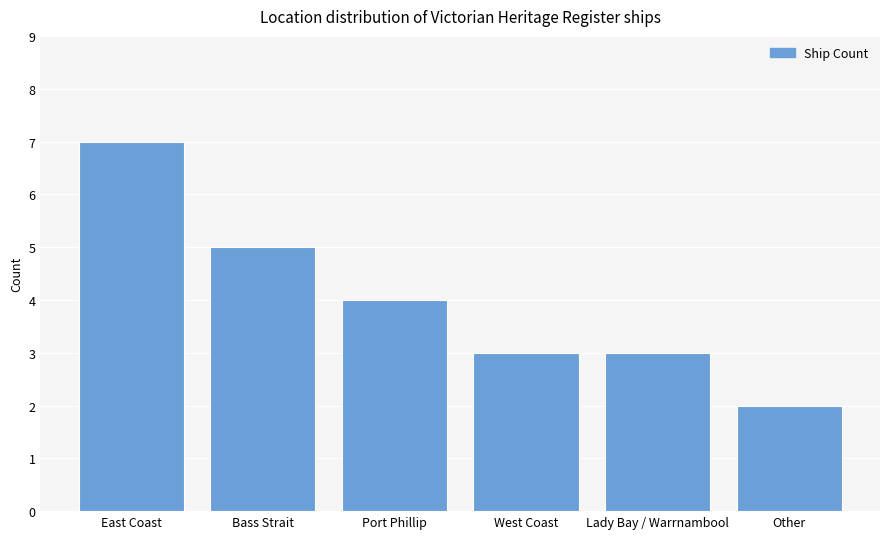

Reading right to left, what are all the values shown in this chart?

Other=2	Lady Bay / Warrnambool=3	West Coast=3	Port Phillip=4	Bass Strait=5	East Coast=7